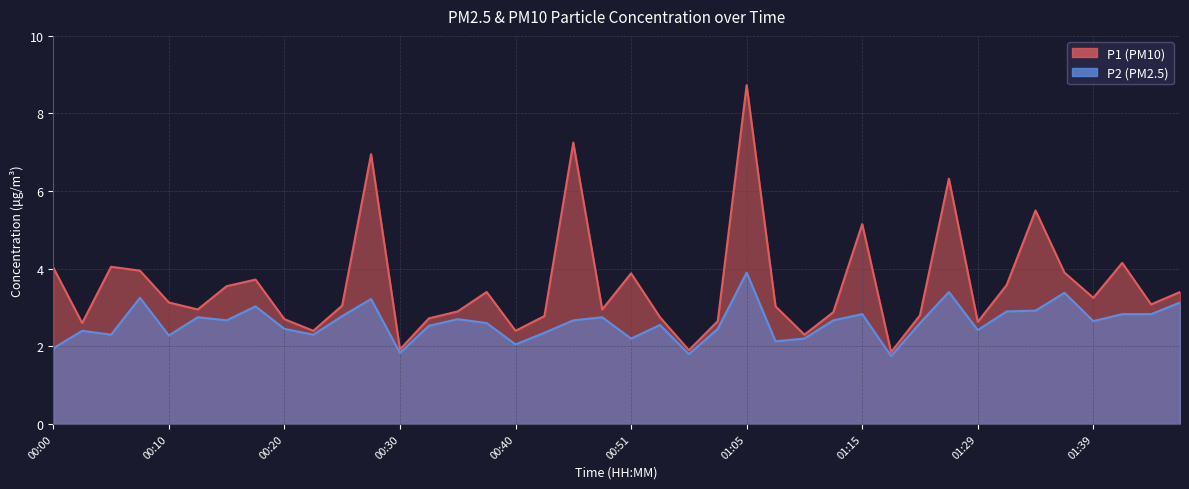

What value does the P1 series have at 01:39?

3.2